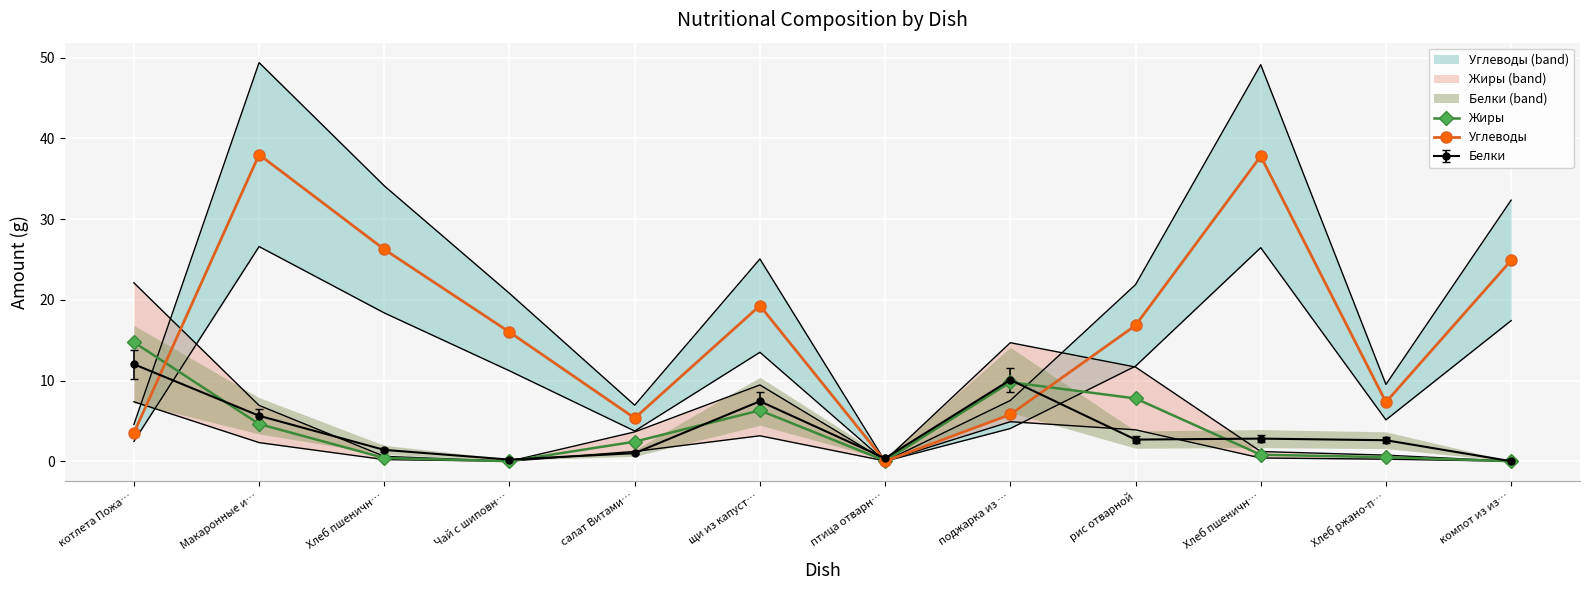

How many interior local peaks does the Жиры series have?

2